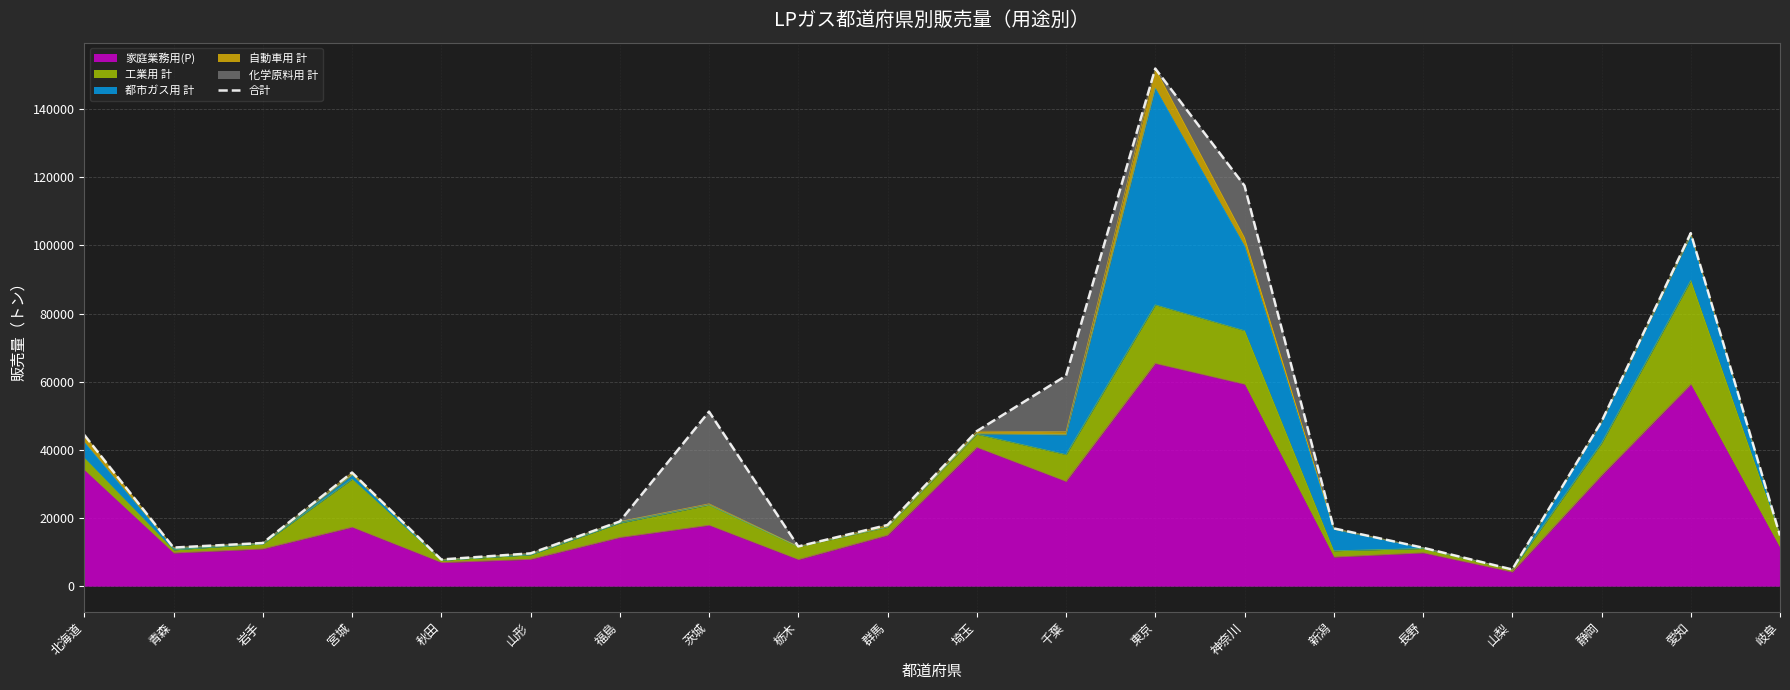

The value of 家庭業務用(P) at 神奈川 is 21898. True or false?

False